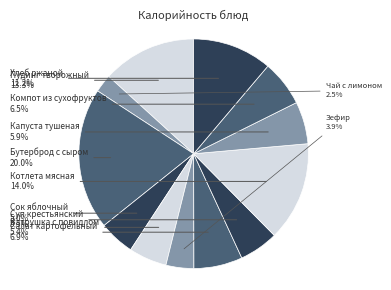

What is the ratio of the value at Бутерброд с сыром to the value at Капуста тушеная?

3.4